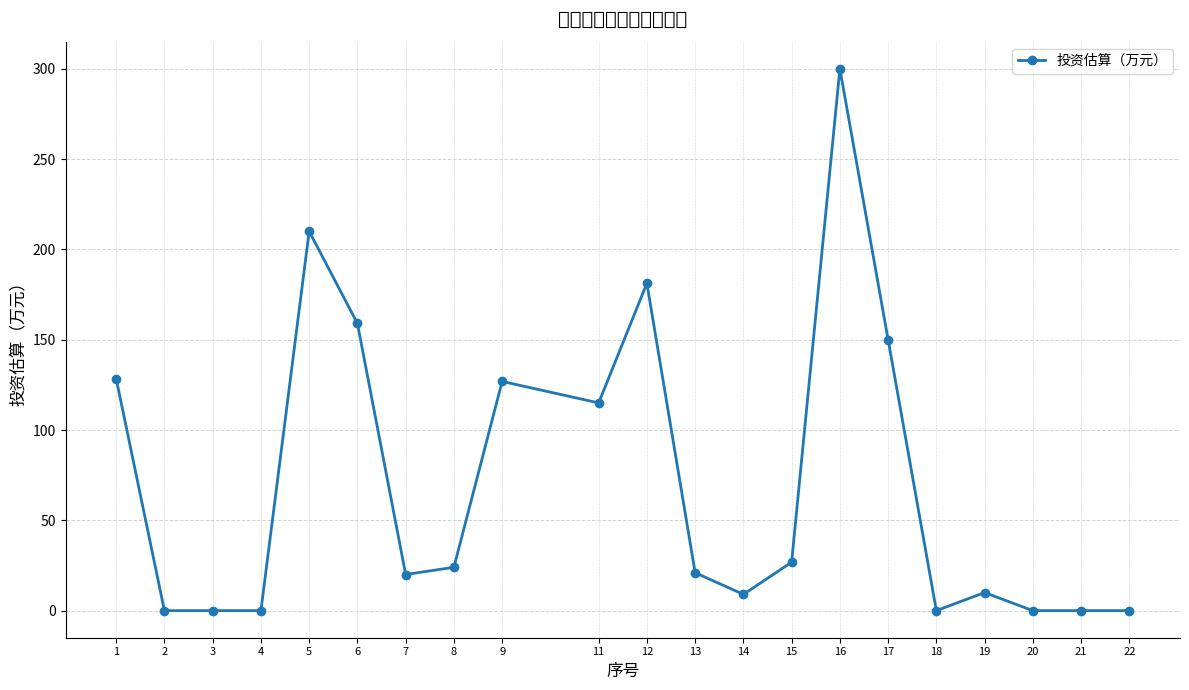

Count the number of data series in this chart.

1